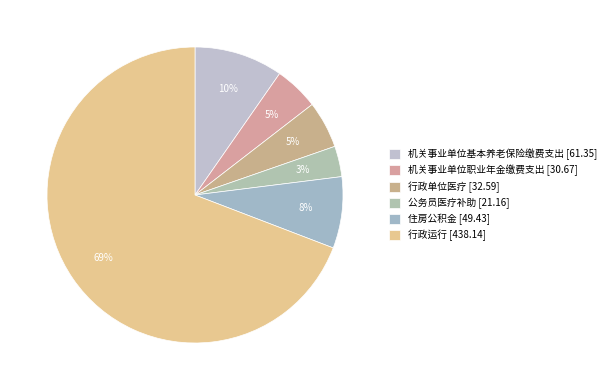

Is the sum of 行政单位医疗 [32.59] and 住房公积金 [49.43] greater than half?

No